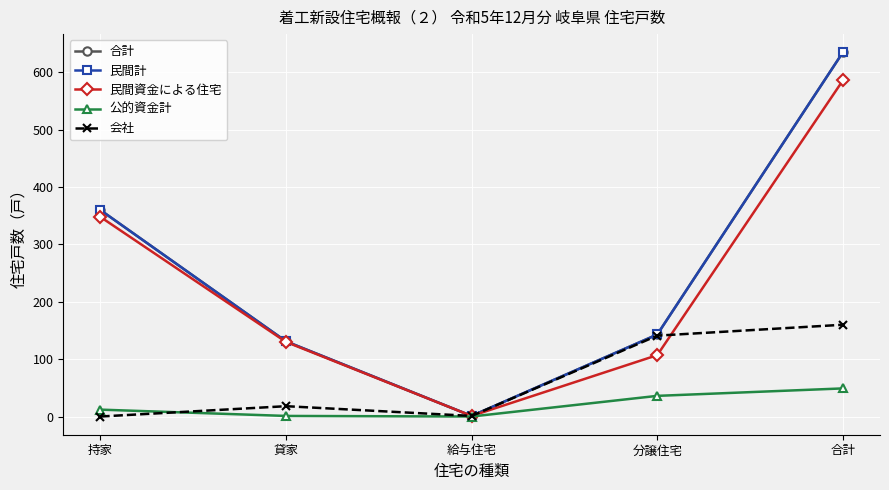

Where is the first local minimum for 民間計?

給与住宅